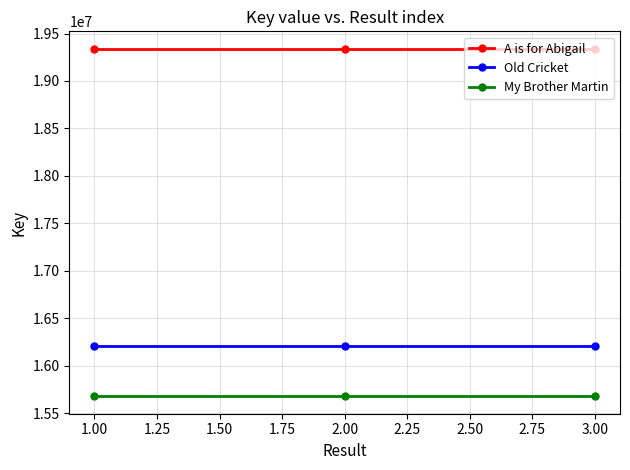

What is the sum of the Old Cricket values at 2.00 and 3.00?

32408994